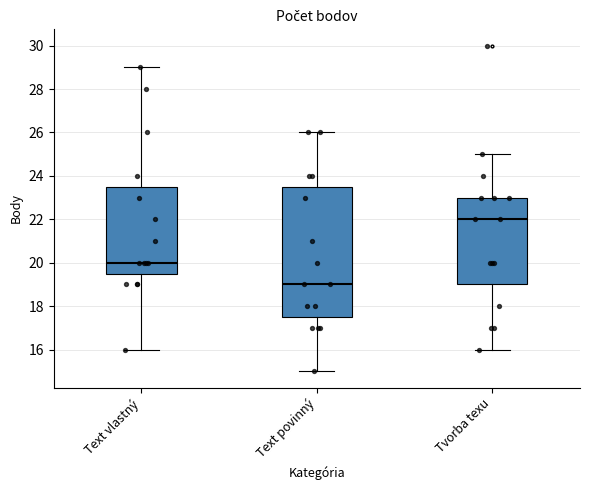

Which box has the lowest median line?

Text povinný